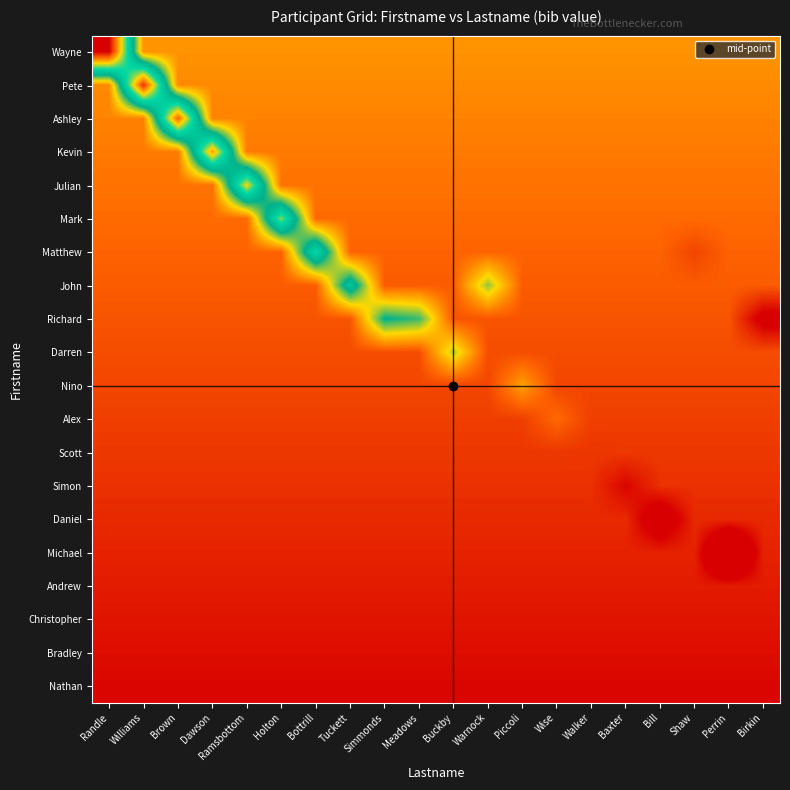

What is the difference between the highest and lowest values at Walker?

0.2